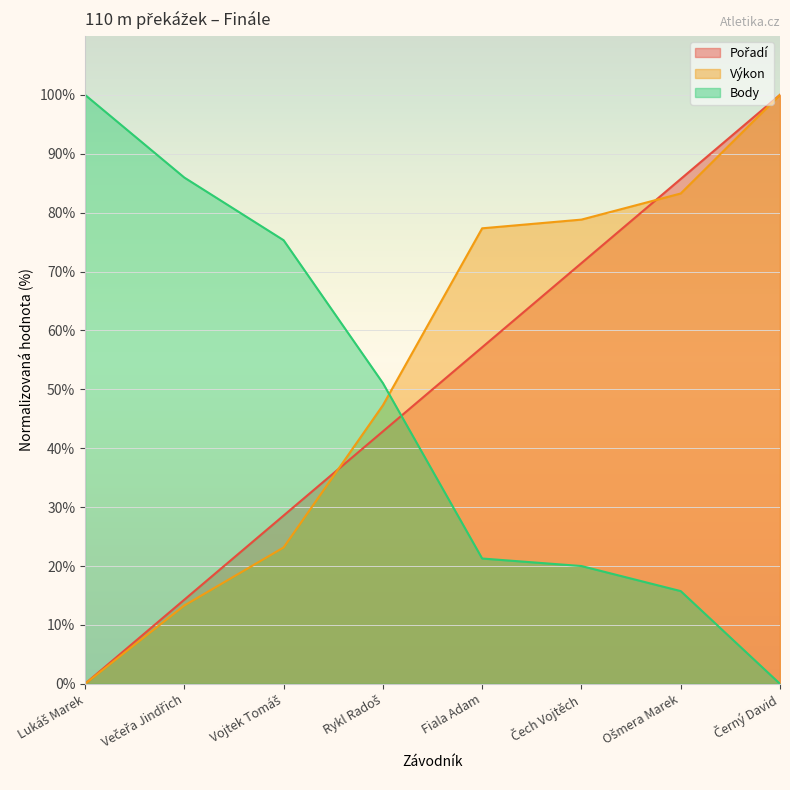

True or false: Pořadí has more than 2 points higher than both neighbors.

False